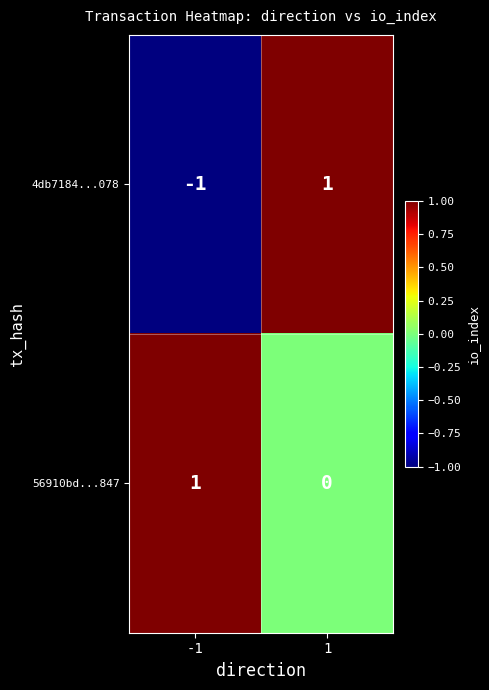

Rank the series by their average value, from lowest to highest.

4db7184...078, 56910bd...847